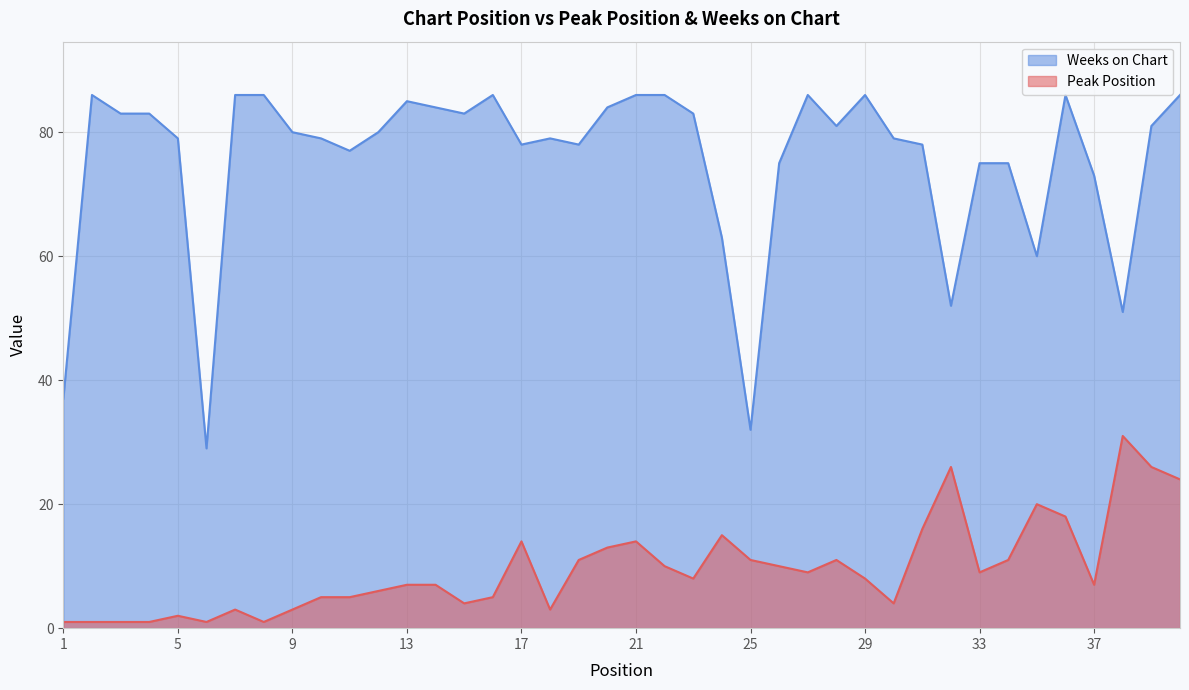

What is the total value across all series at 29?

94